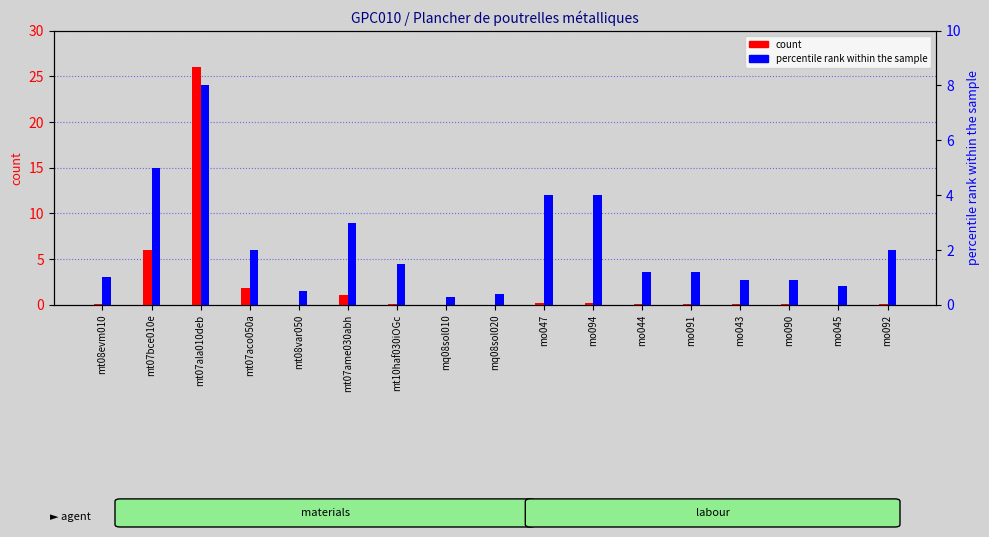

Where is count nearest to the value 13?

mt07bce010e